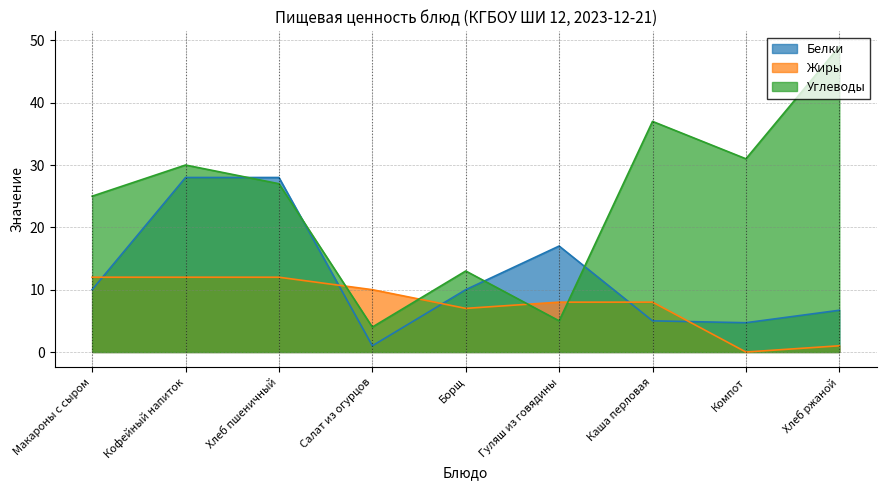

What are all the series names shown in the legend?

Белки, Жиры, Углеводы